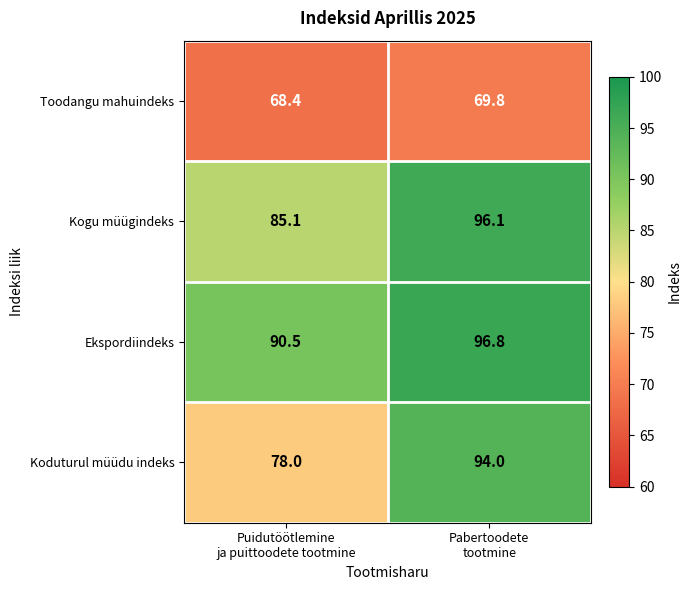

What is the highest value of the Koduturul müüdu indeks series?

94.0